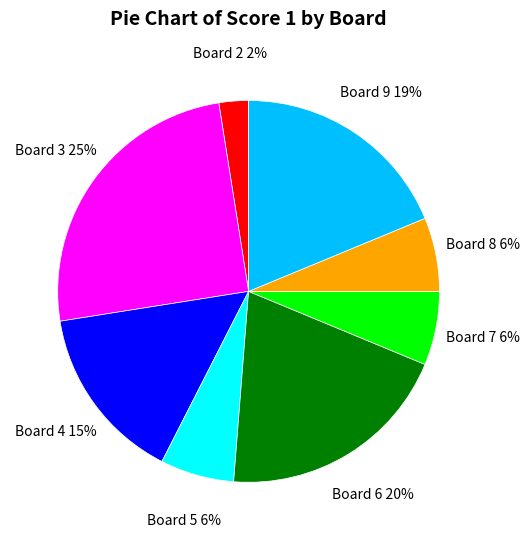

What percentage is the Board 9 slice, to the nearest percent?

19%